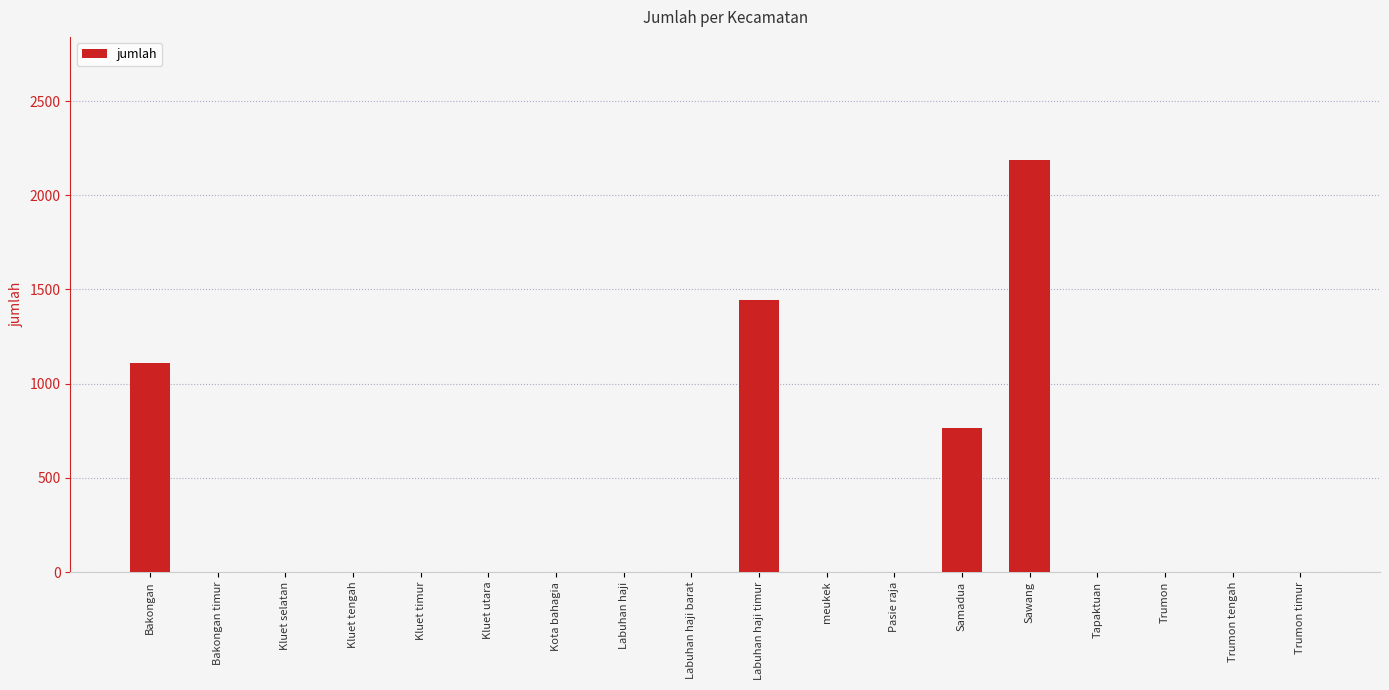

What is the sum of all values?

5509